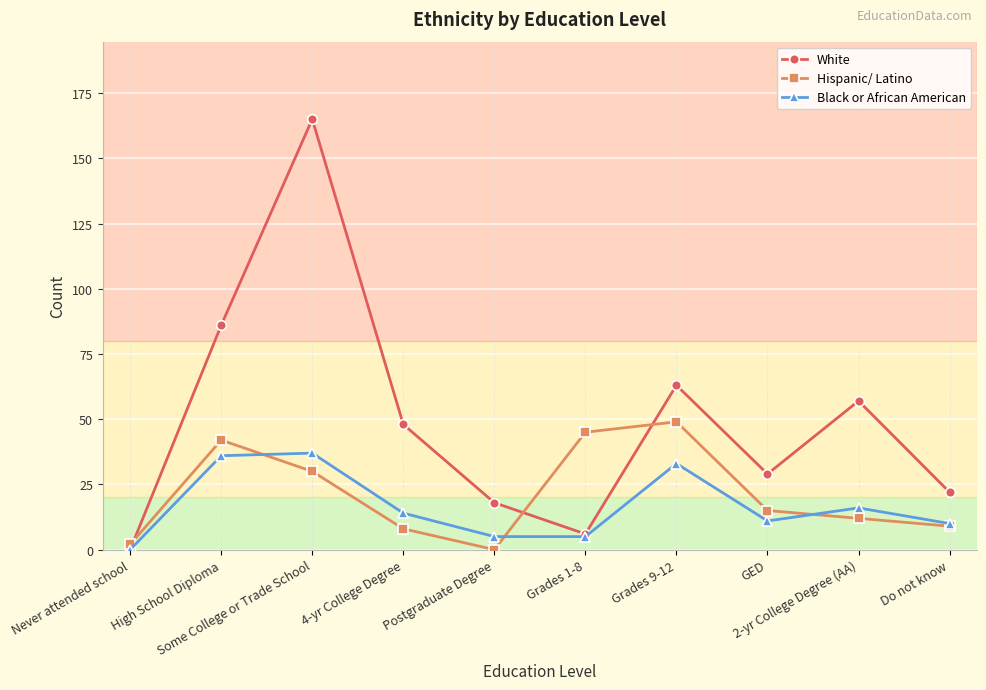

The Hispanic/ Latino series shows 42 at High School Diploma. True or false?

True